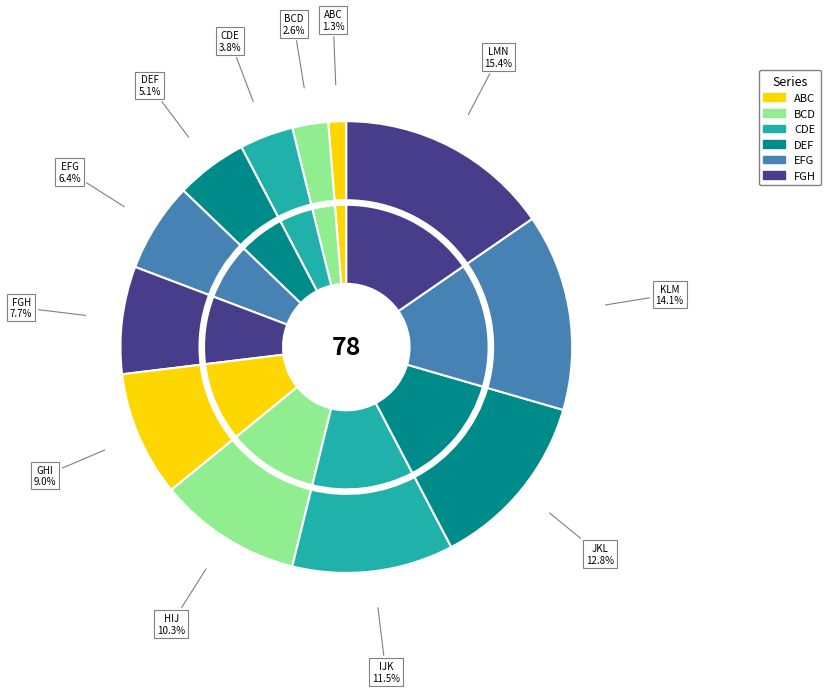

Do BCD and LMN together represent more than half of the pie?

No